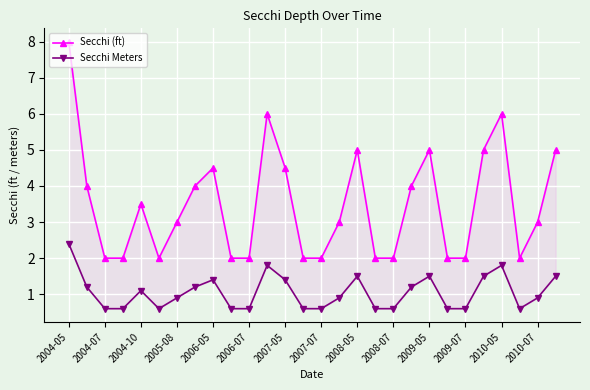

How many interior local valleys does the Secchi (ft) series have?

2